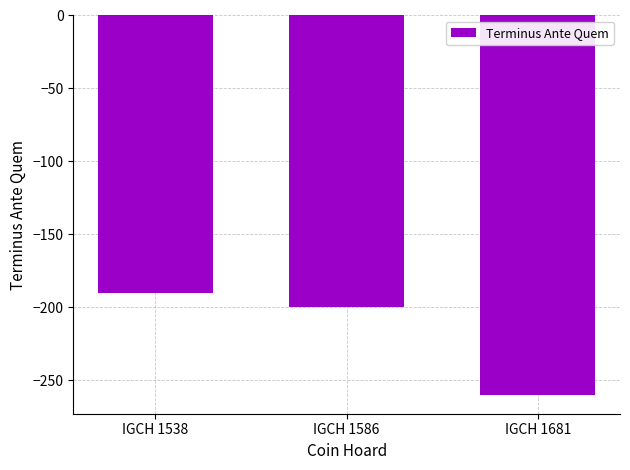

What is the value of the 2nd bar from the left?

-200